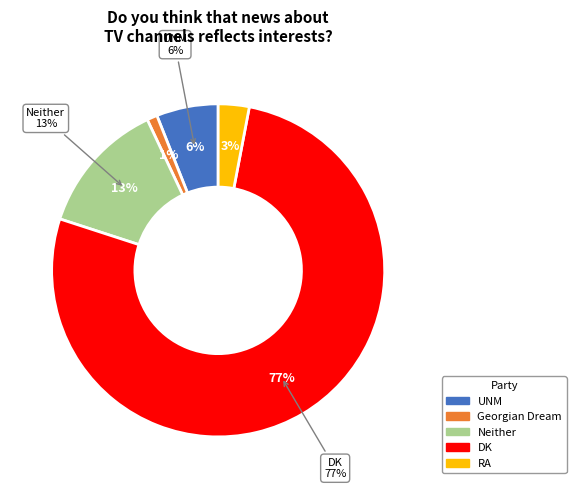

What is the ratio of the value at DK to the value at RA?

25.7